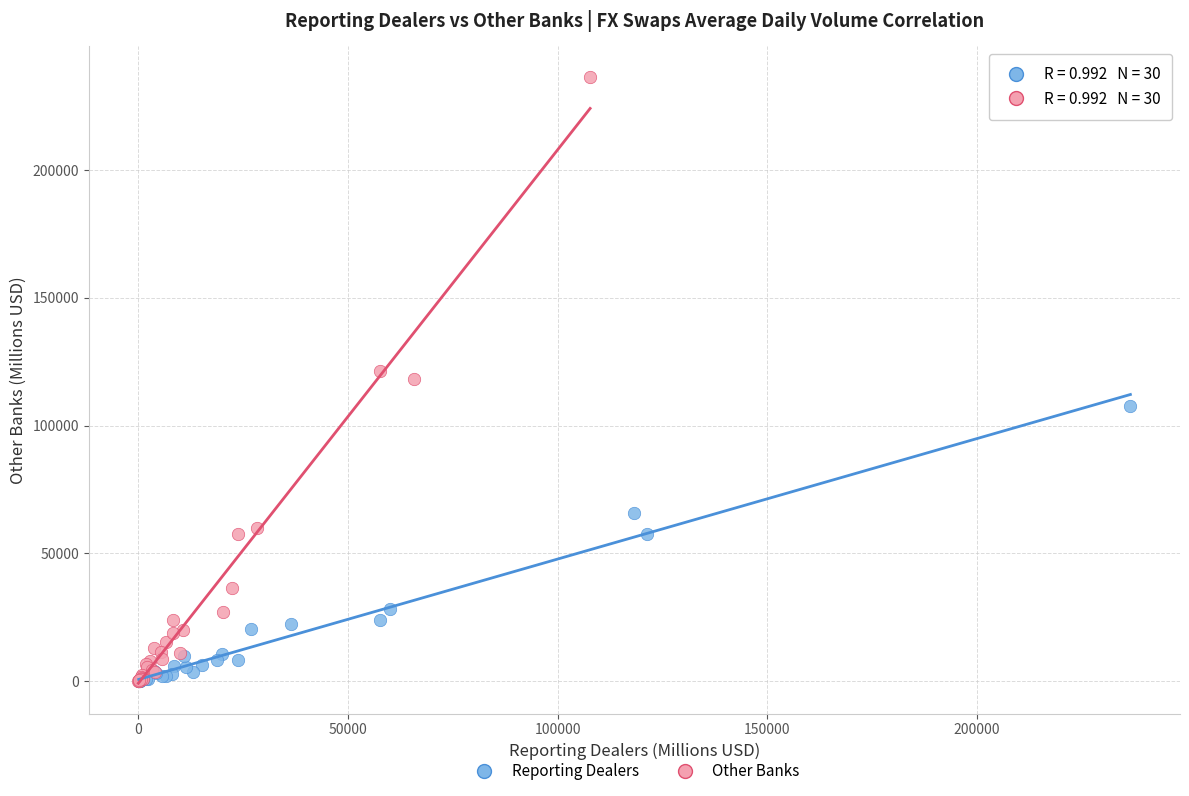

Which series contains the highest Y value?

Other Banks